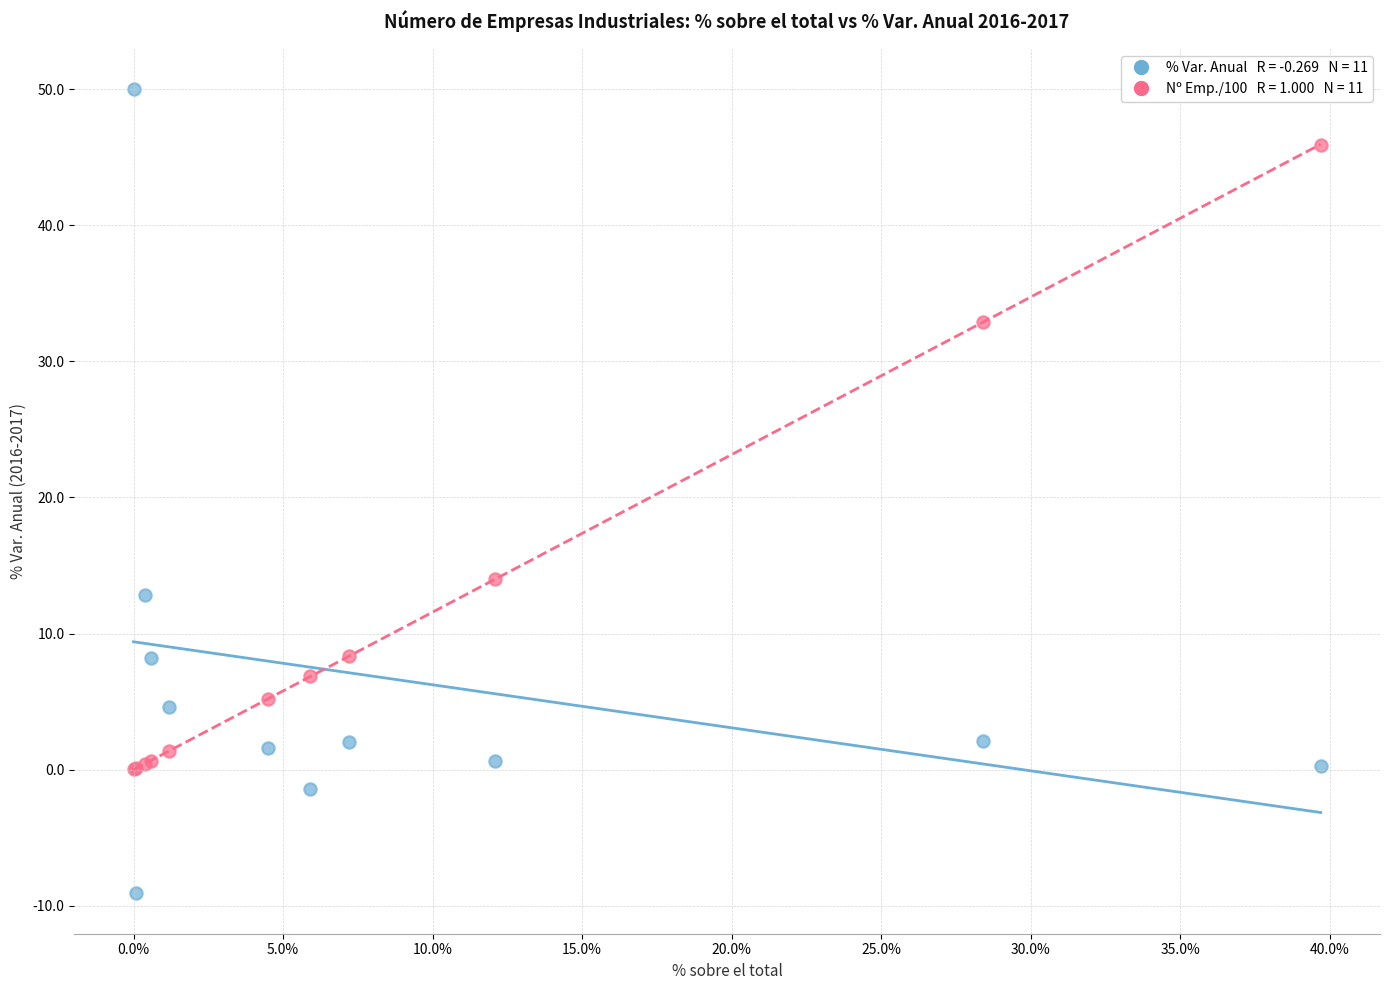

Across all series, what Y value is closest to 20?

14.0